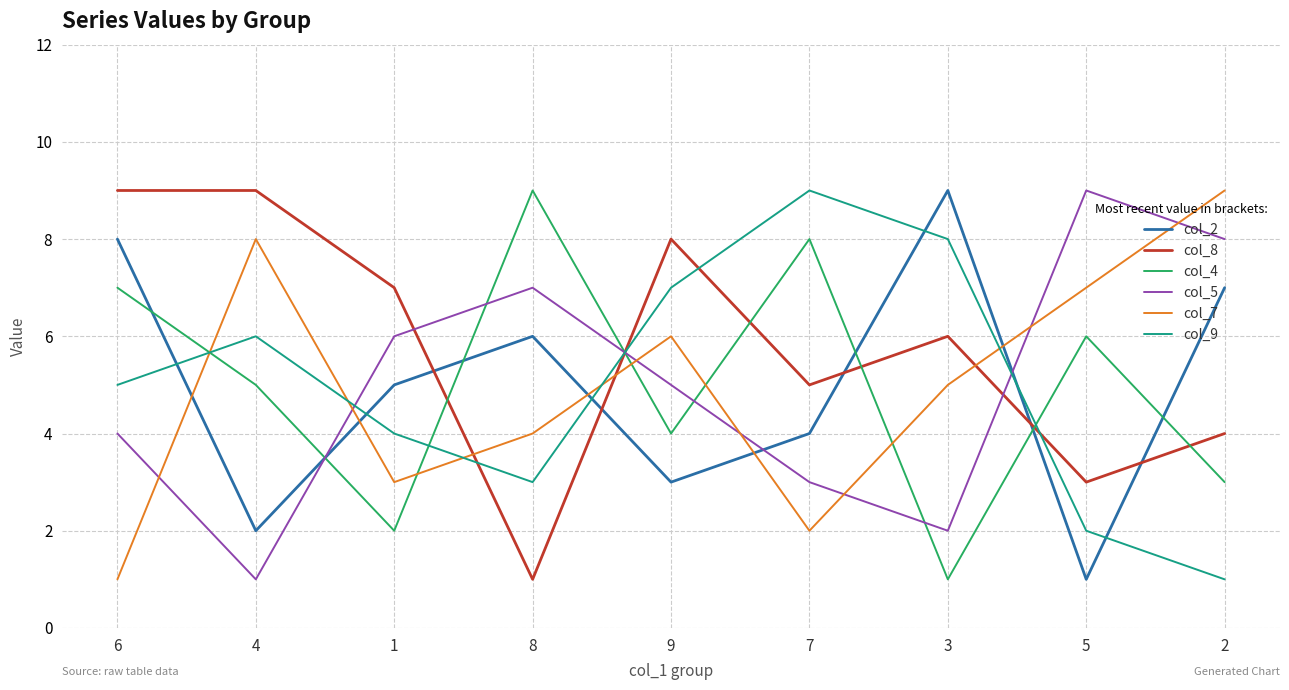

What is the sum of all col_2 values?

45